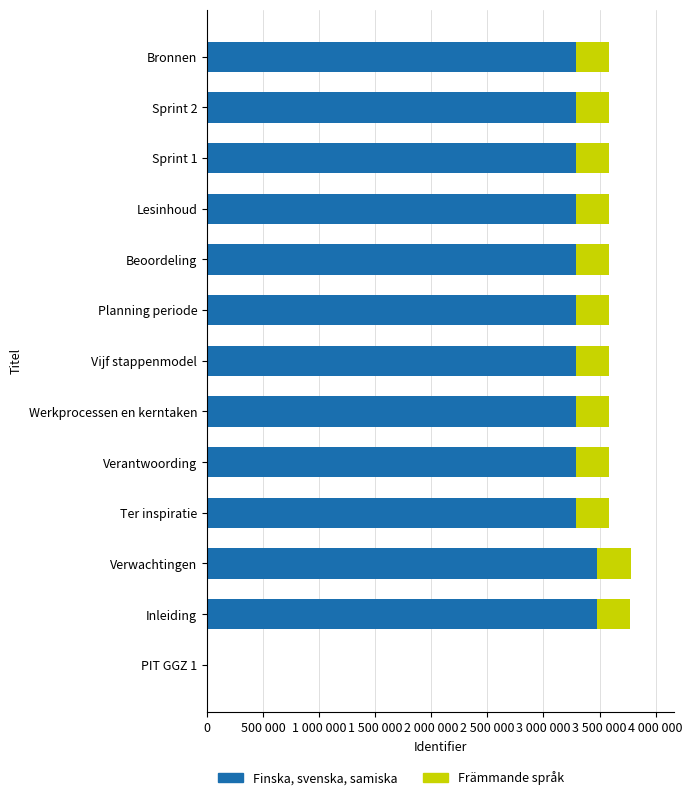

Which series has the widest spread of values?

Finska, svenska, samiska